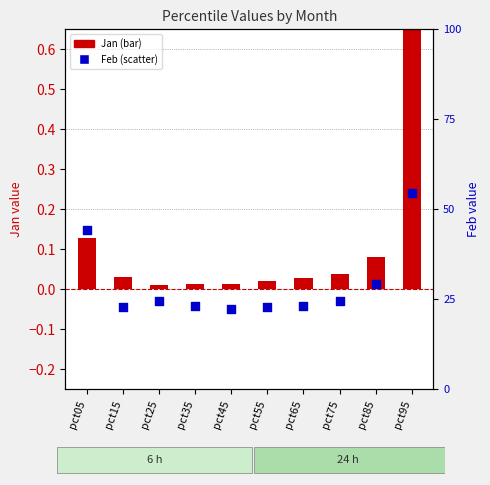

Is the value of Jan (log2 ratio style) at pct85 greater than the value of Feb (percentile rank) at pct65?

No